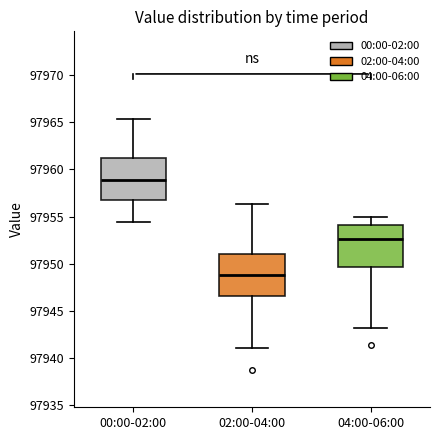

Reading left to right, transcribe this box plot: for each box, give where its median line is, the range the box spans, and where its two whiskers end, as read against the y-axis. The values are not printed on the chart, so give them approximately, as read against the axis.

00:00-02:00: median 97959.0, box 97957.0 to 97961.0, whiskers 97954.5 to 97965.5
02:00-04:00: median 97949.0, box 97946.5 to 97951.0, whiskers 97941.0 to 97956.5
04:00-06:00: median 97952.5, box 97949.5 to 97954.0, whiskers 97943.0 to 97955.0